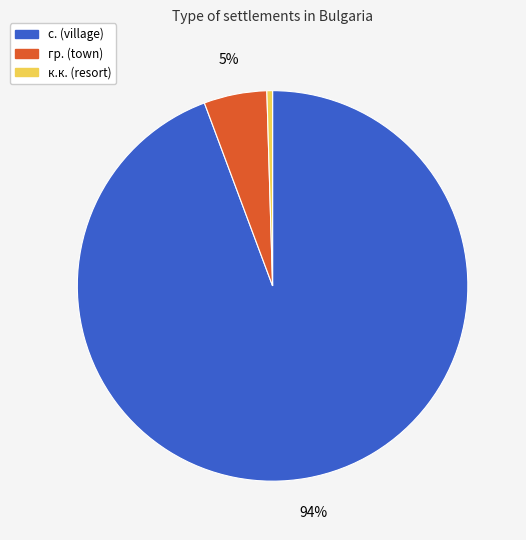

Is there any slice that represents more than half of the pie?

Yes